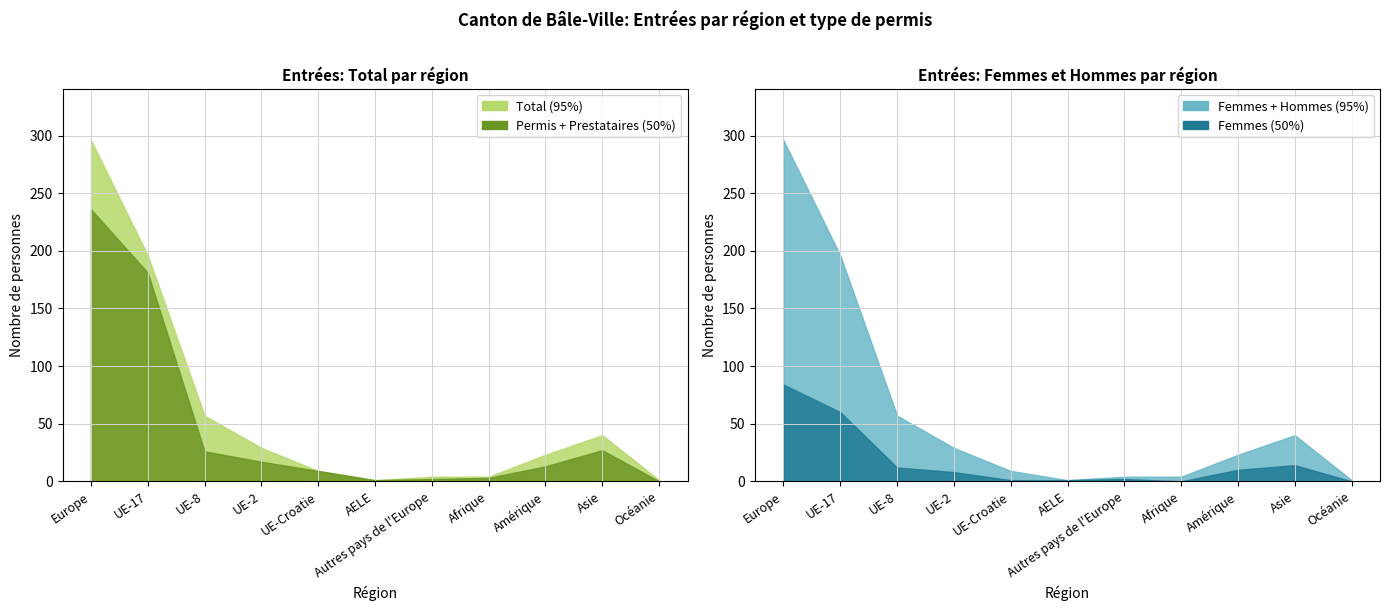

Is it true that Total equals 296 at Europe?

True